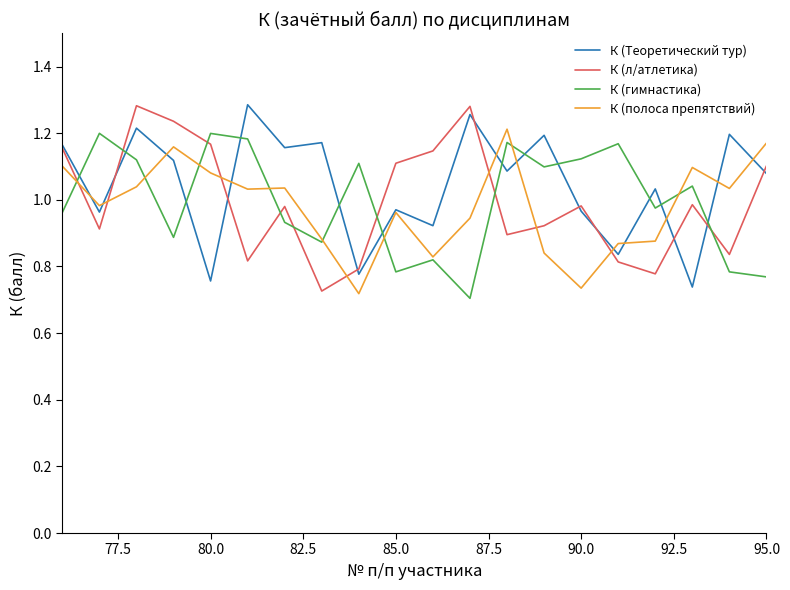

After their last crossing, which series has the higher values: К (гимнастика) or К (Теоретический тур)?

К (Теоретический тур)